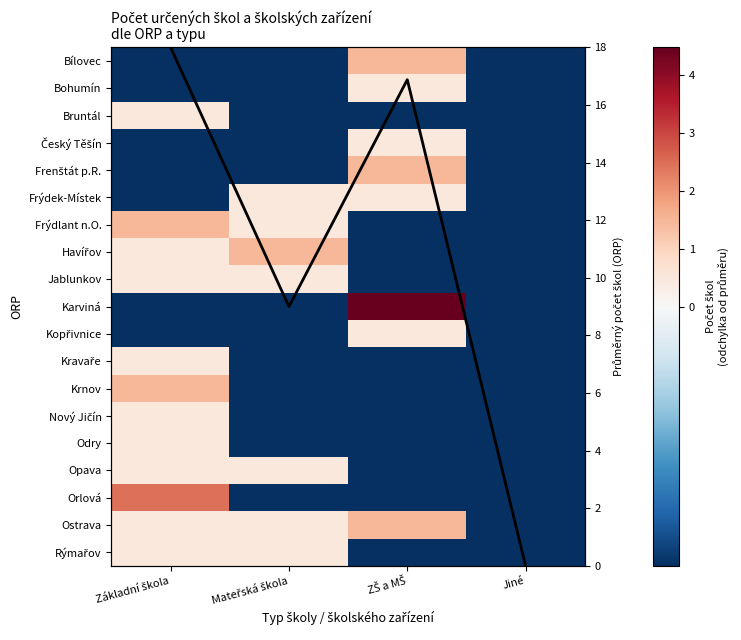

Which series has the widest spread of values?

Průměr ORP